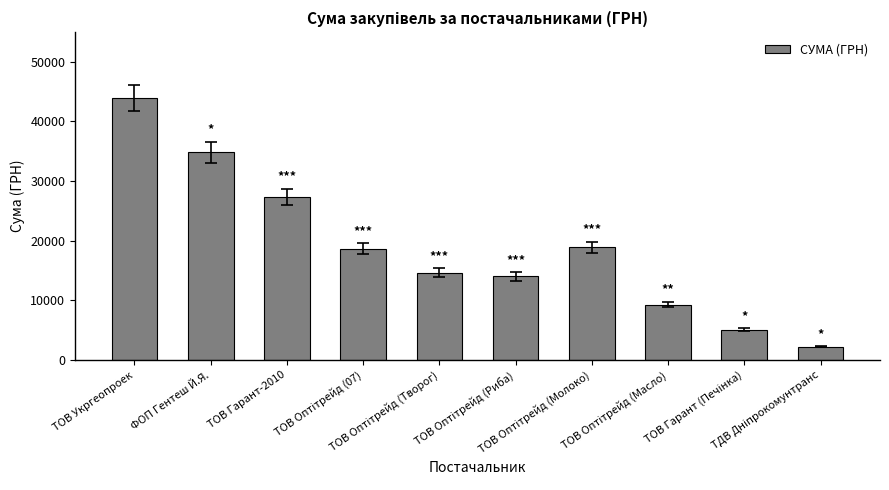

Reading left to right, what are all the values shown in this chart?

43943.4	34840.0	27355.0	18675.0	14645.0	14043.0	18901.0	9290.0	5112.0	2255.2